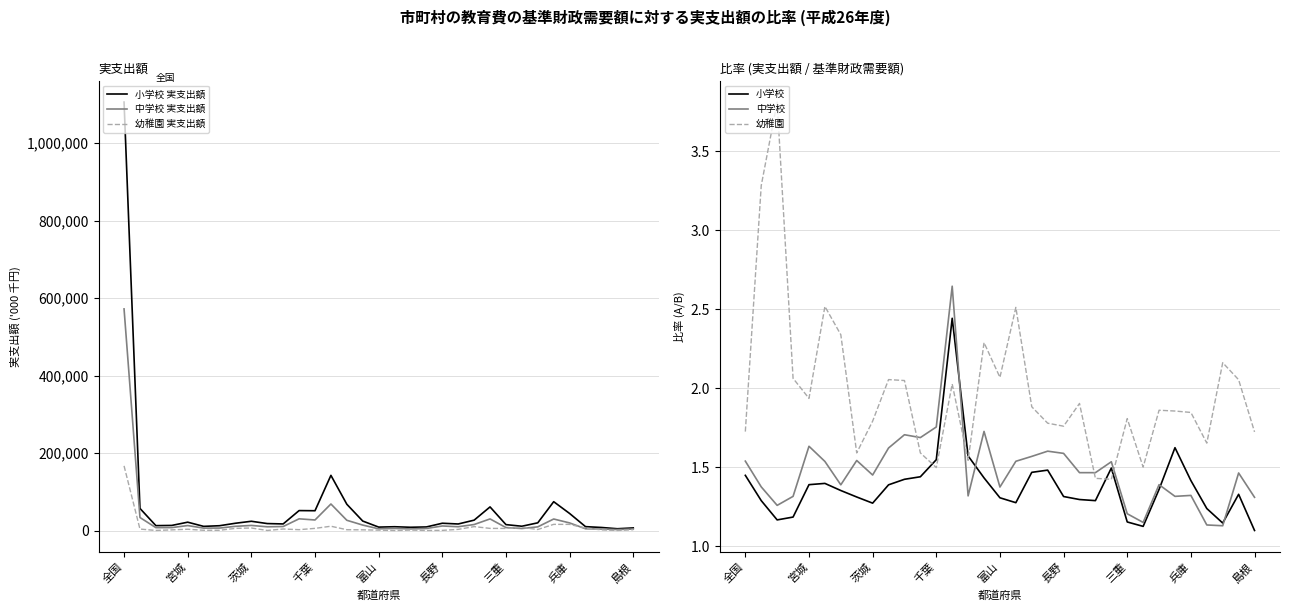

What position from the right is 19?

14